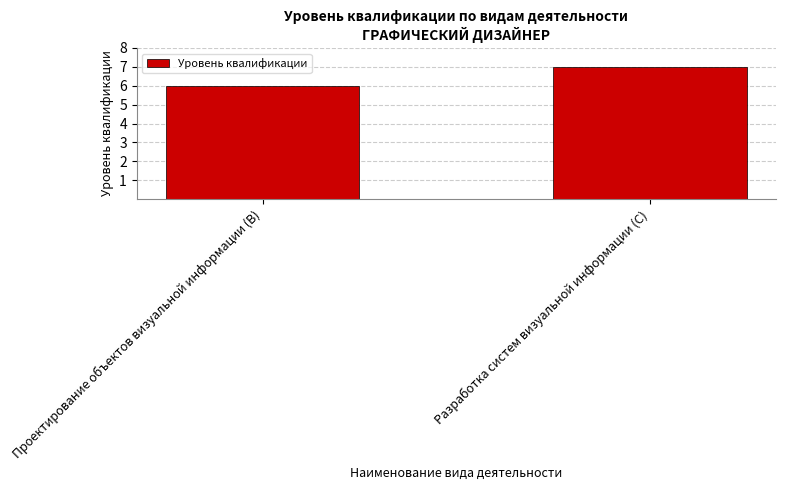

Which label corresponds to the largest value in the chart?

Разработка систем визуальной информации (C)